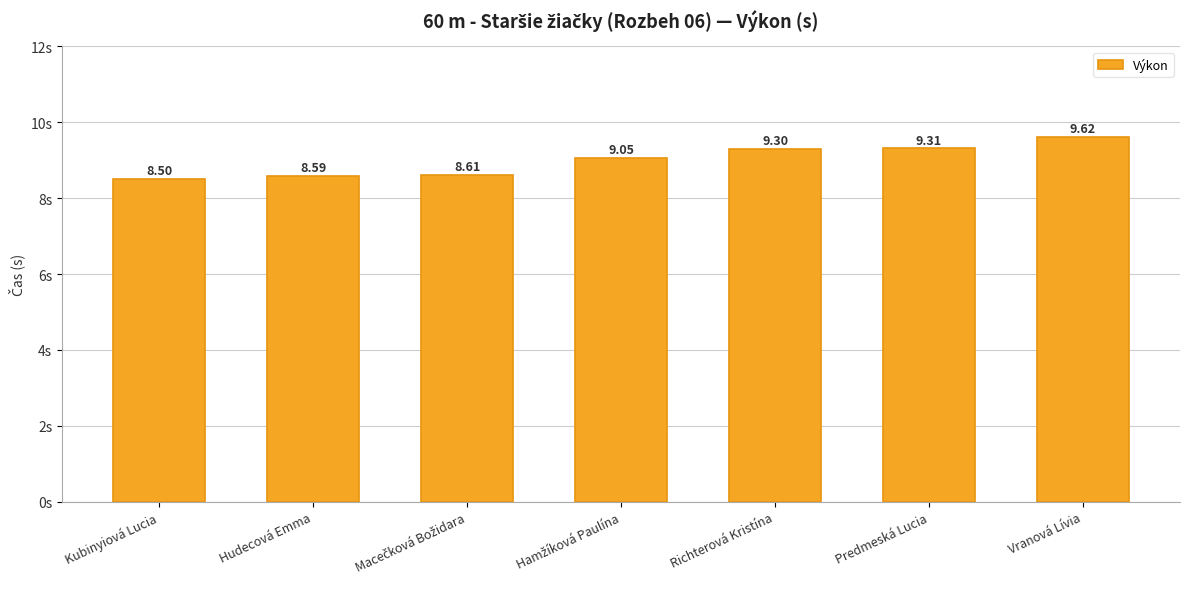

Between Hudecová Emma and Predmeská Lucia, which is larger?

Predmeská Lucia